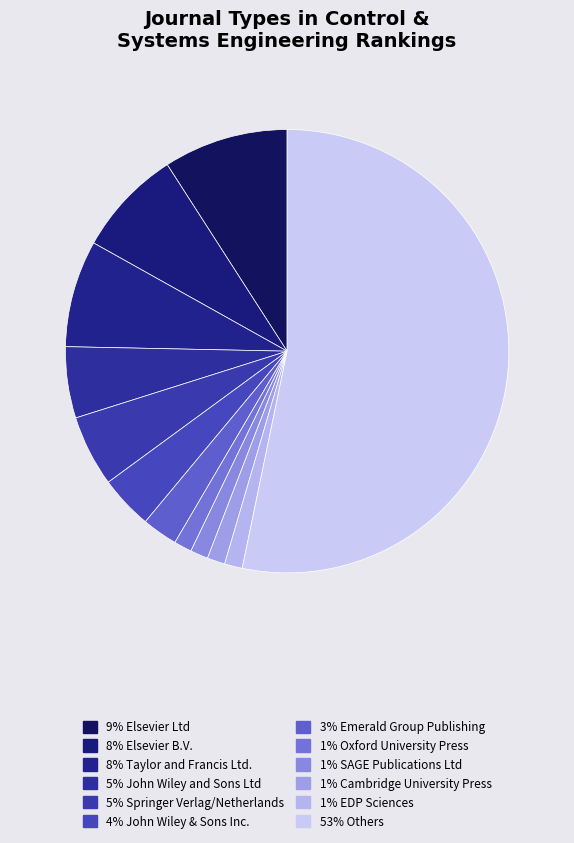

Count the number of slices in the pie.

12